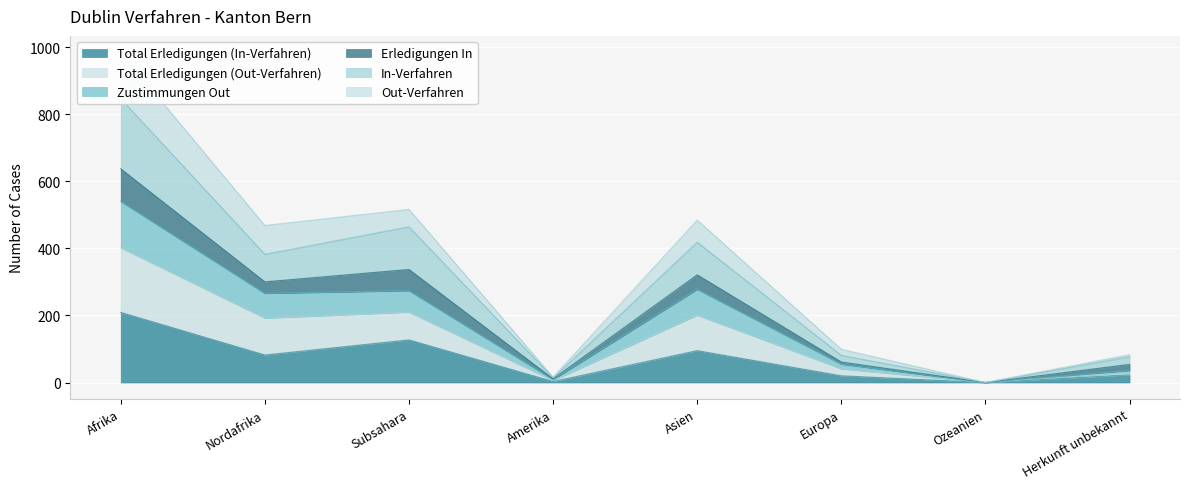

The Total Erledigungen (In-Verfahren) series shows -134 at Ozeanien. True or false?

False